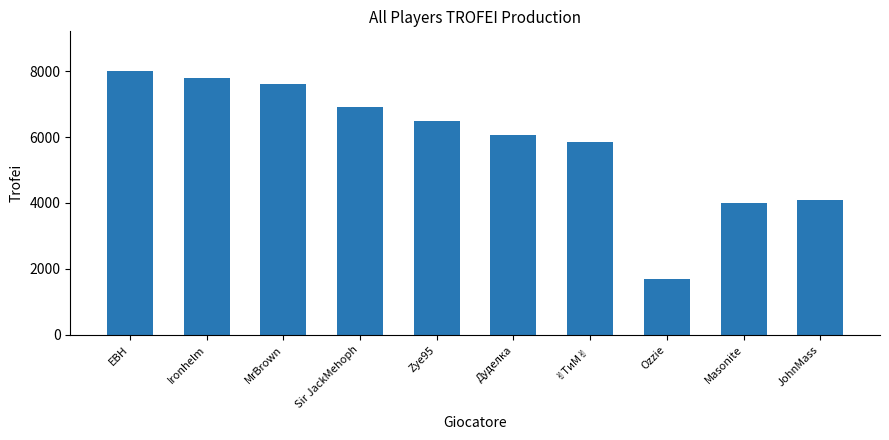

What is the ratio of the value at Masonite to the value at EBH?

0.5